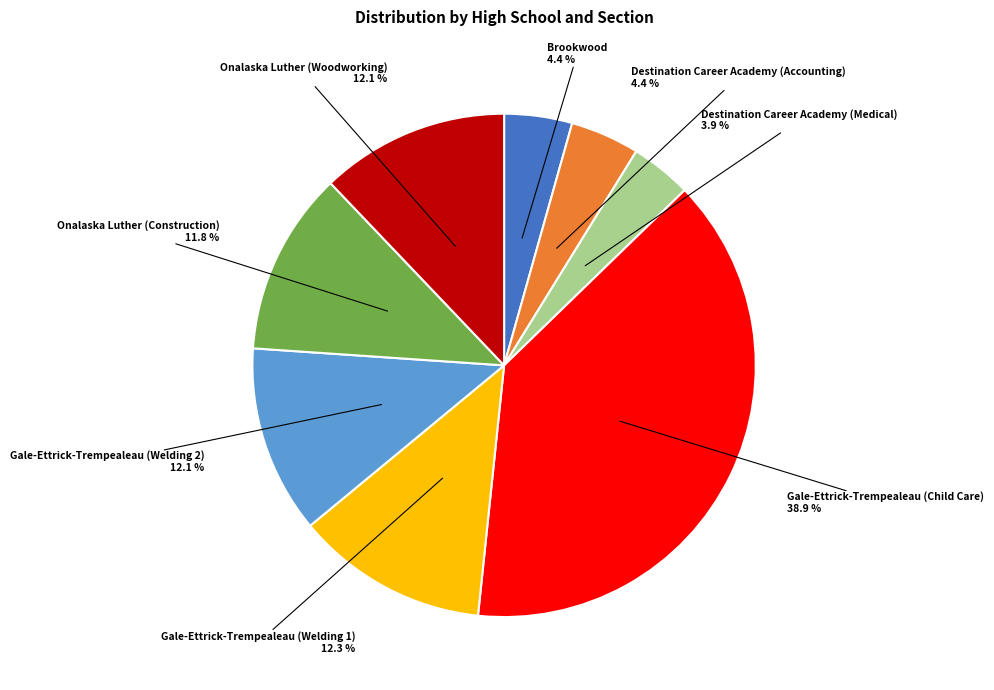

Does any single category account for the majority?

No